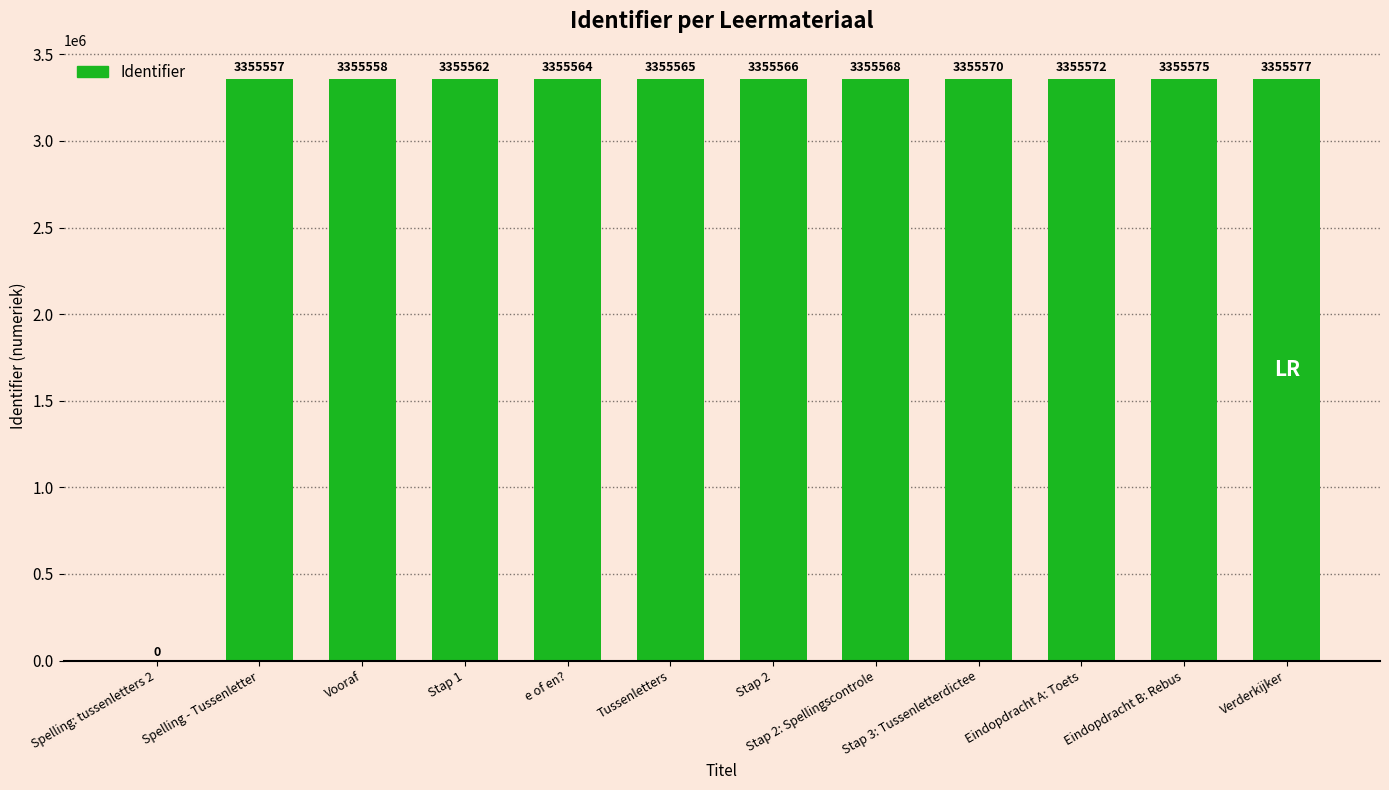

What is the sum of the values at Tussenletters and Vooraf?

6711123